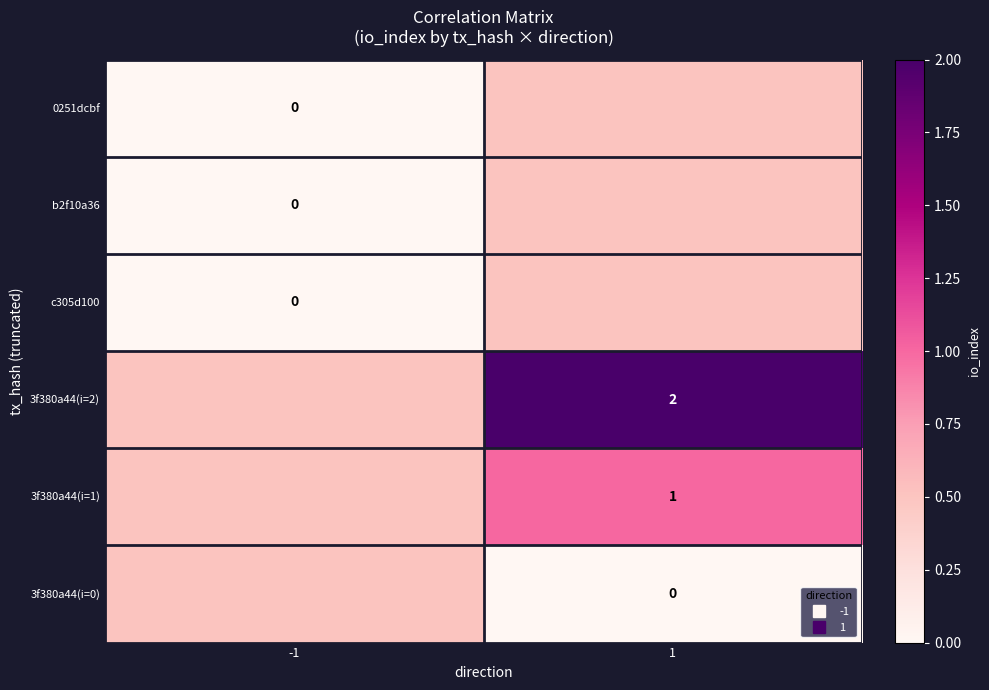

What is the total value across all series at 1?

4.5